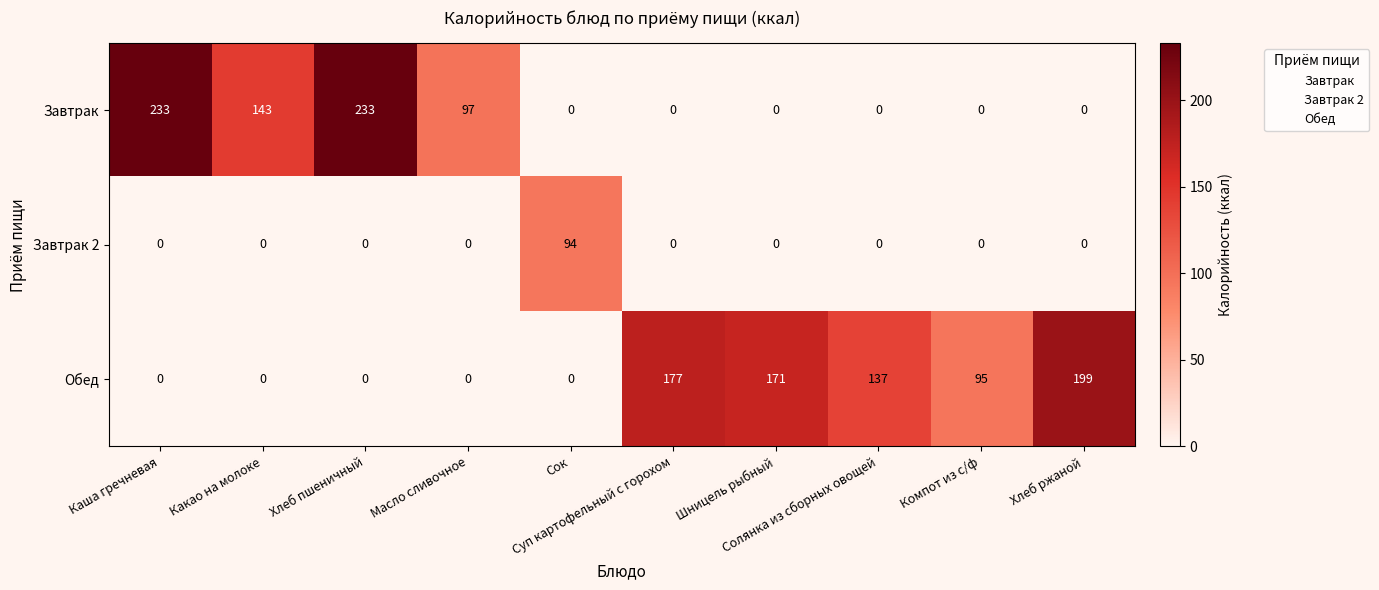

Which series has the largest range (max minus min)?

Завтрак